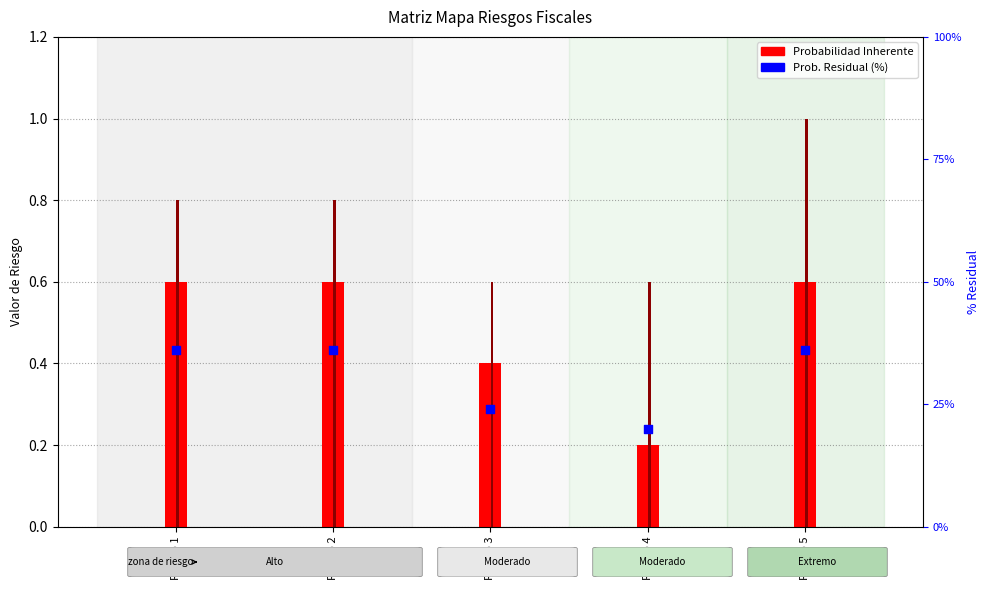

Which series contains the highest Y value?

Prob. Residual (%)